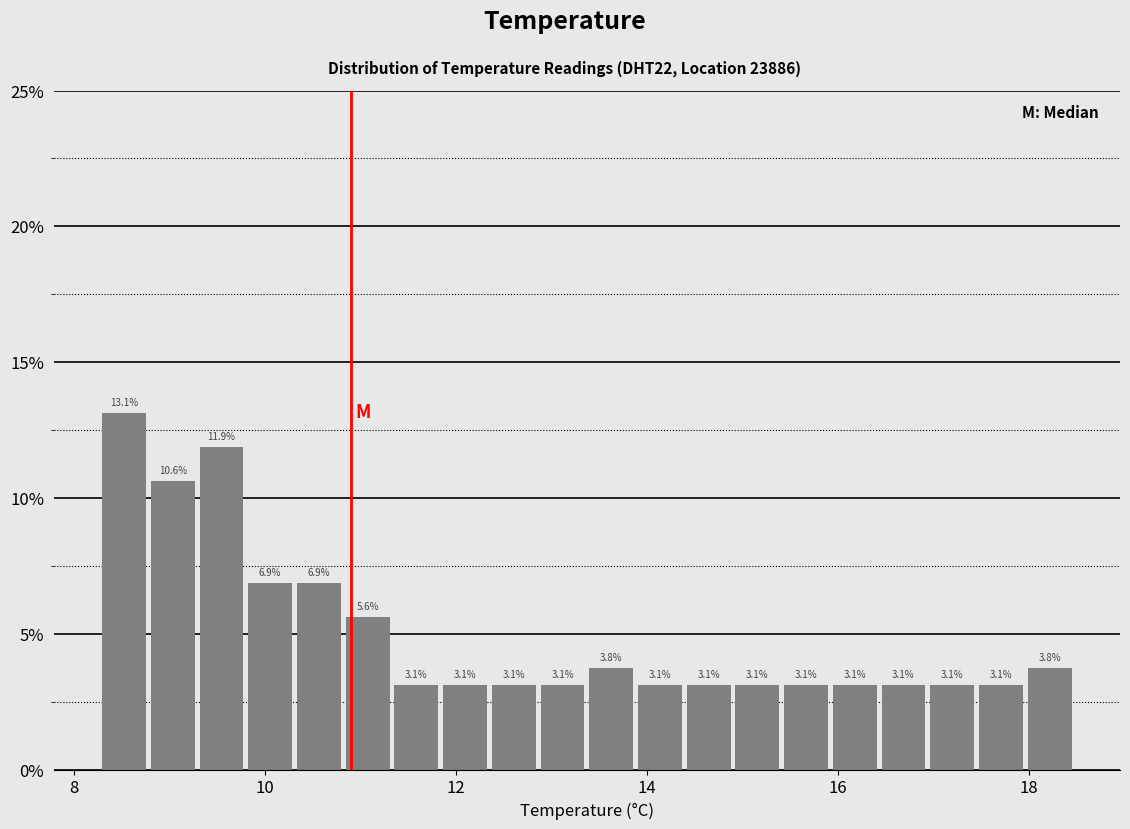

Read against the x-axis, roughly where is the centre of the tallest bar?

8.6